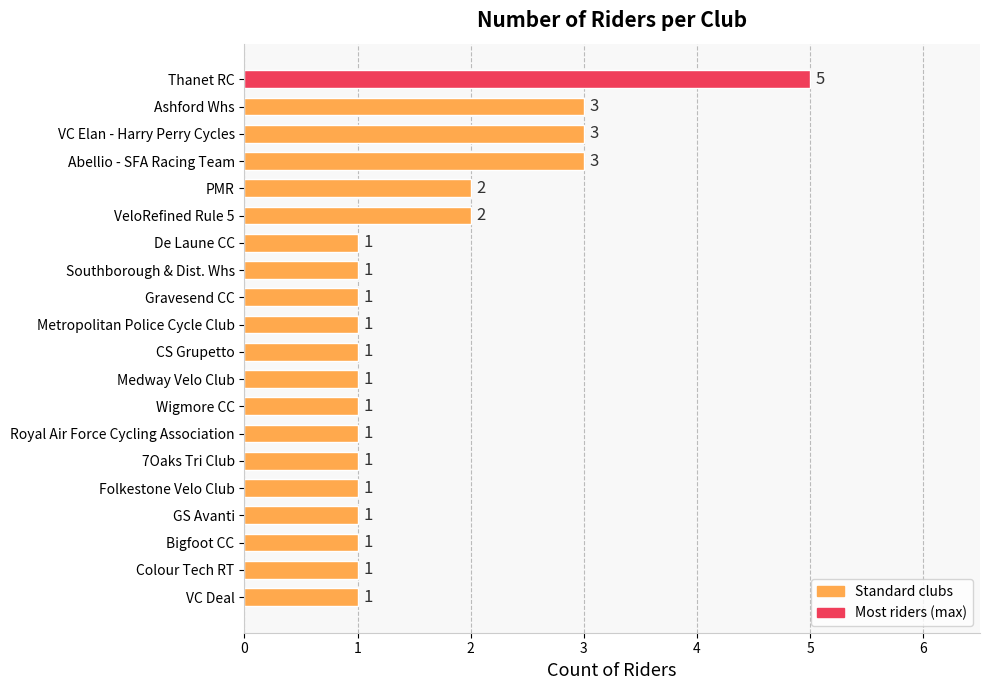

What is the minimum value shown in the chart?

1